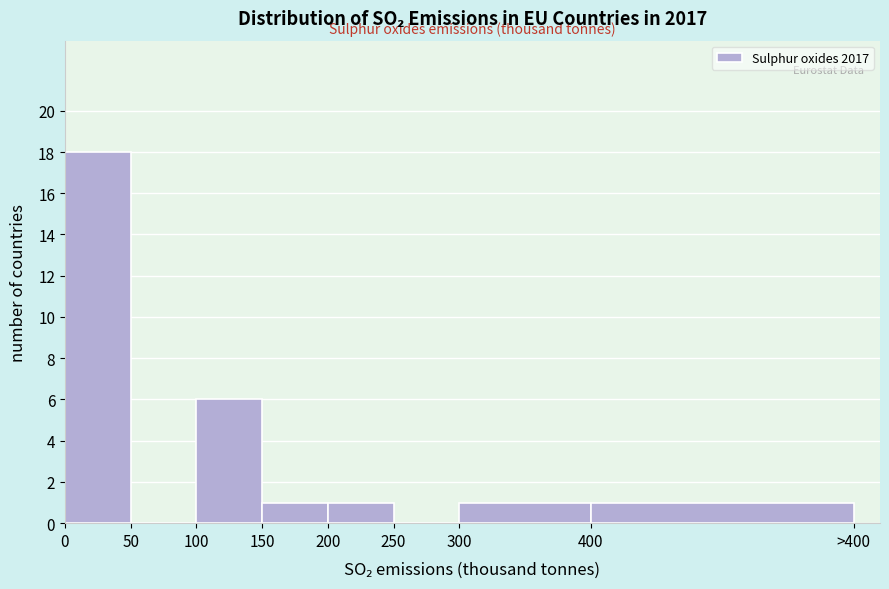

Reading left to right, what are all the values shown in this chart?

0=18	50=0	100=6	150=1	200=1	250=0	300=1	400=1